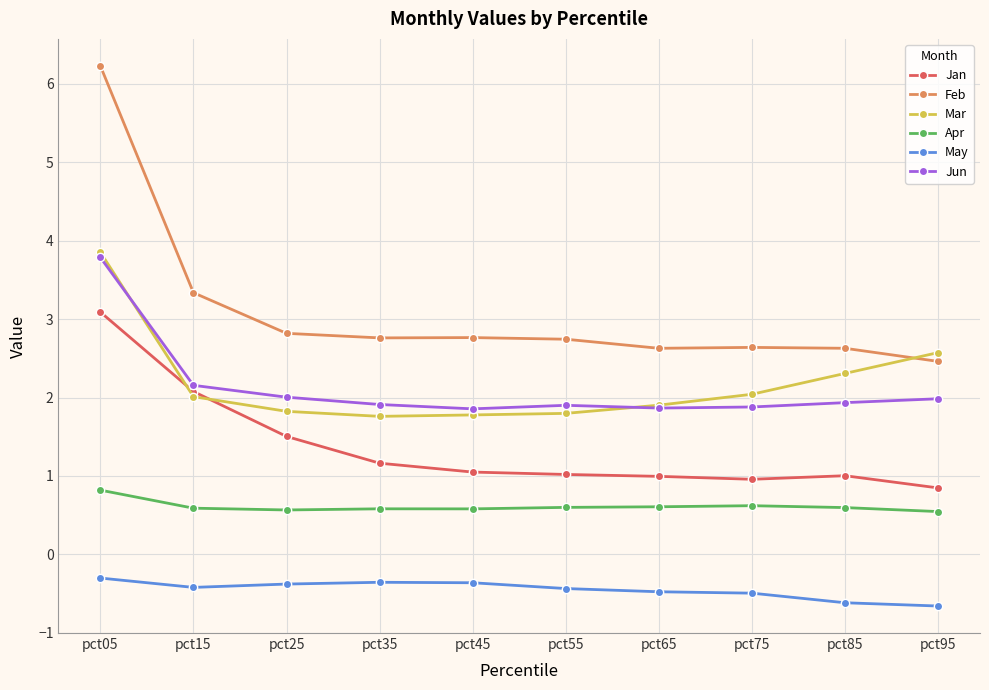

Is the value of Mar at pct95 greater than the value of Jan at pct55?

Yes